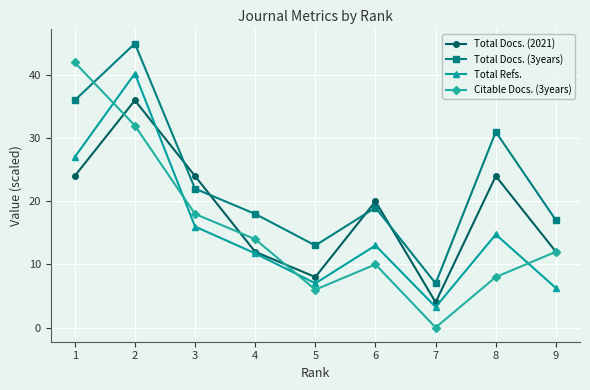

Where is Total Docs. (2021) nearest to the value 20?

6